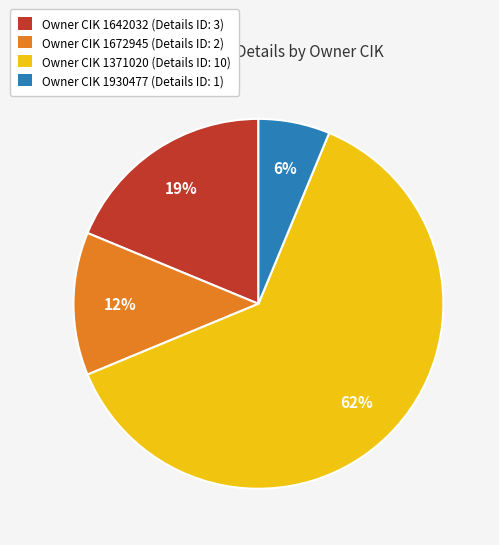

Combined, do Owner CIK 1930477 (Details ID: 1) and Owner CIK 1371020 (Details ID: 10) account for over 50%?

Yes